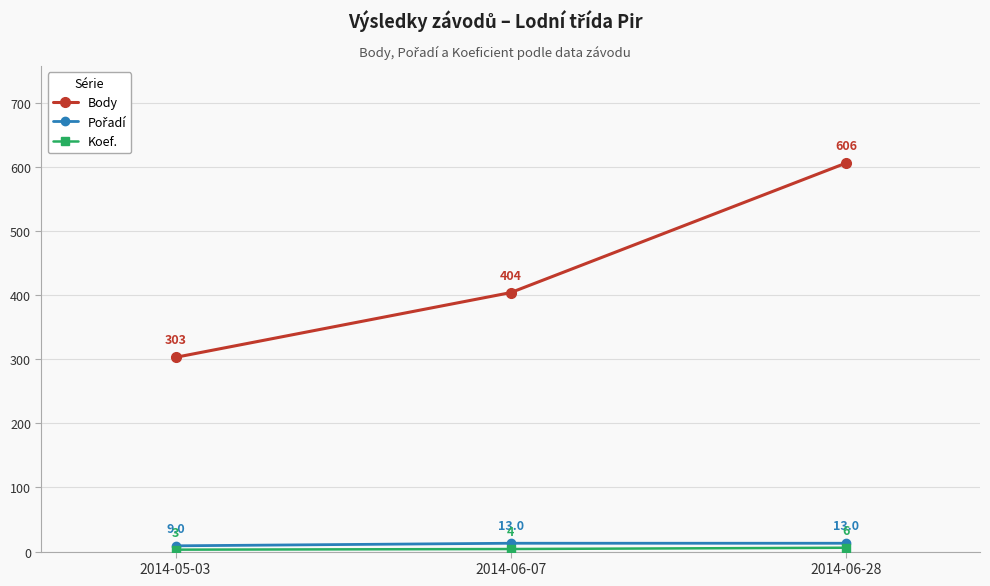

Between 2014-05-03 and 2014-06-07, which series saw the biggest shift?

Body